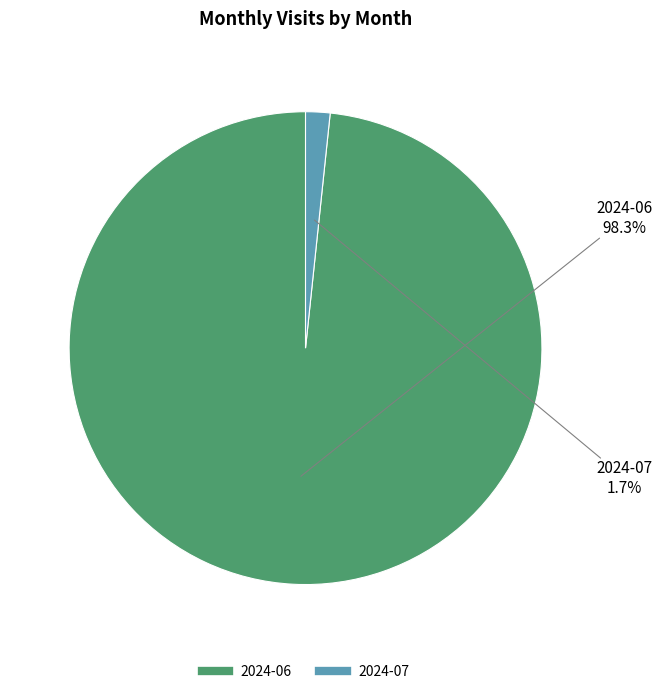

Between 2024-07 and 2024-06, which is larger?

2024-06